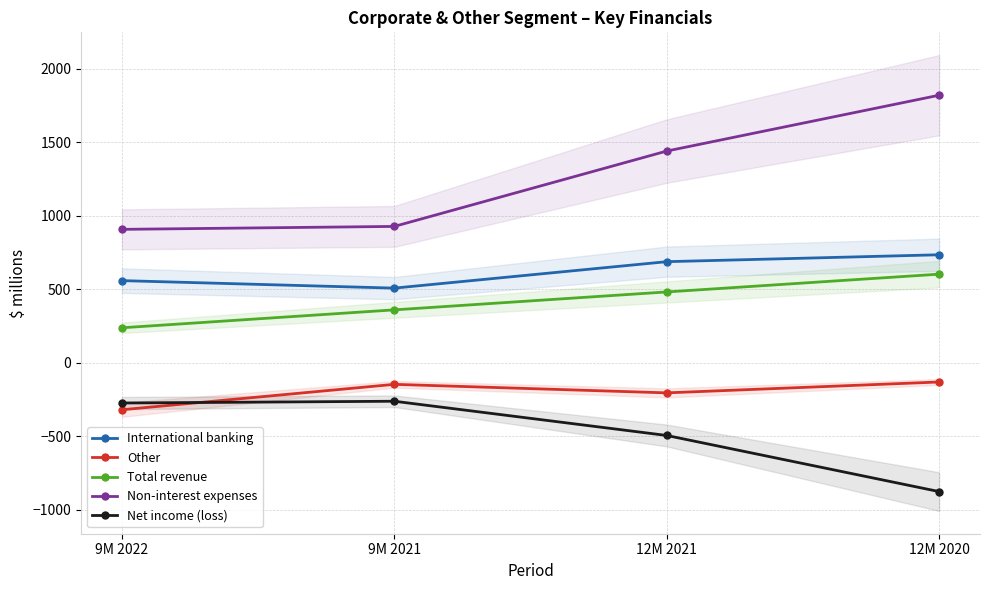

What is the approximate value of Other at 12M 2021, to the nearest 10?

-210